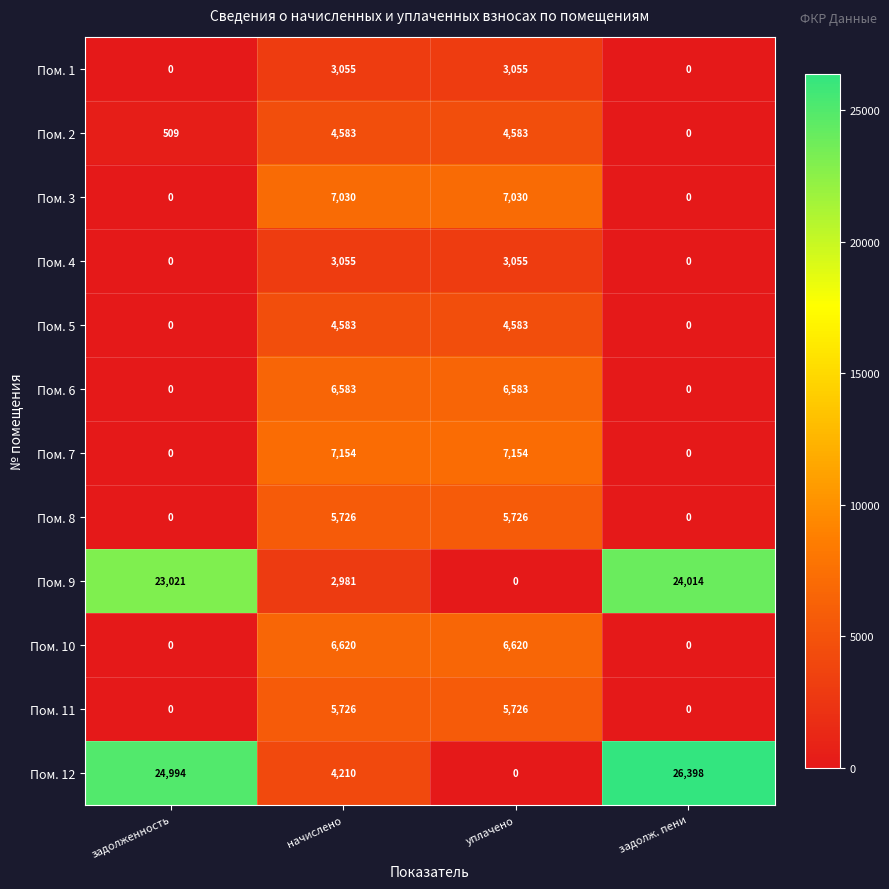

What is the difference between the highest and lowest values at начислено?

4173